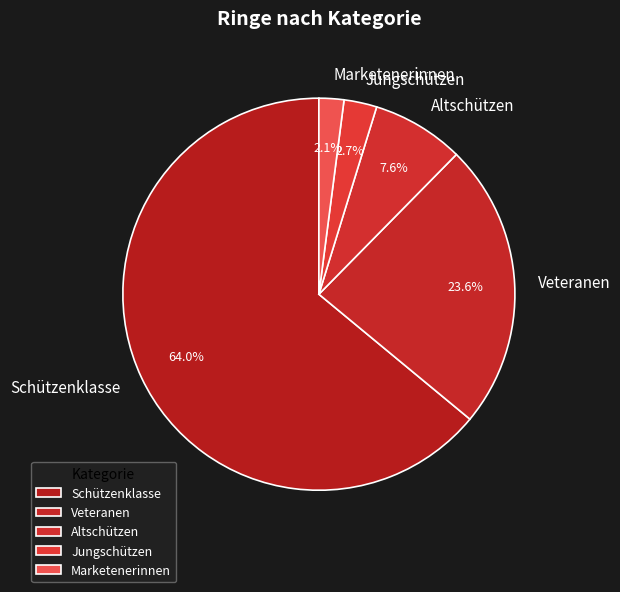

Is there any slice that represents more than half of the pie?

Yes